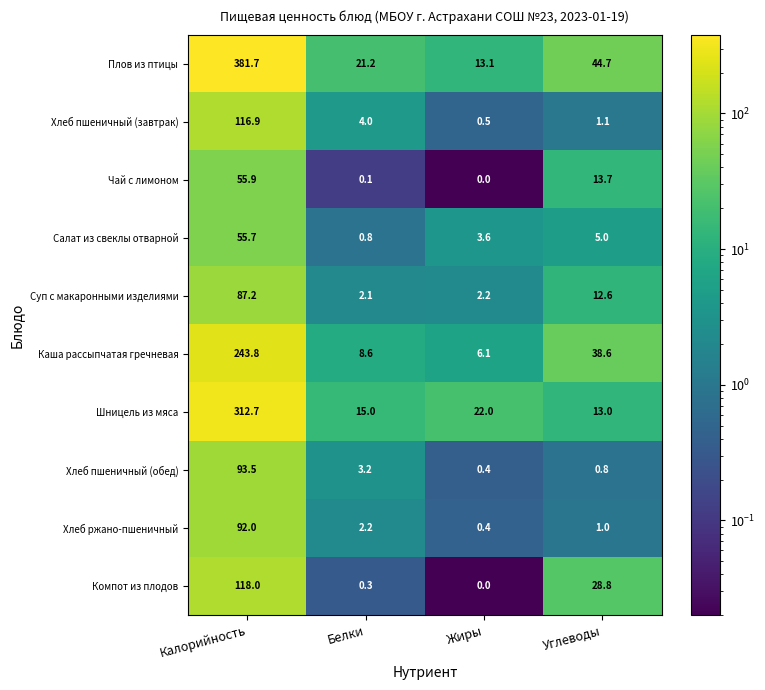

Where does the Компот из плодов series first go above 28?

Калорийность